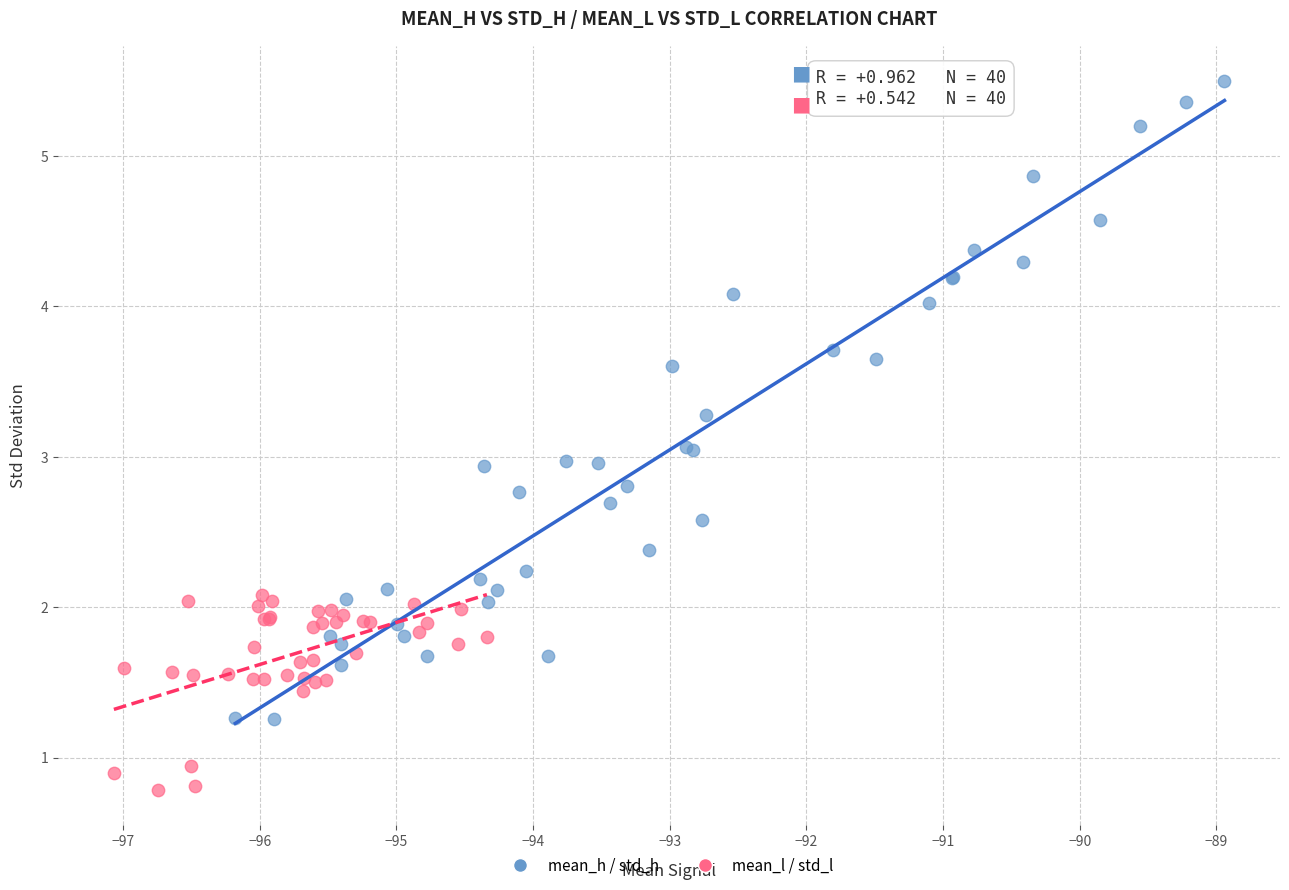

What are all the series names shown in the legend?

mean_h / std_h, mean_l / std_l